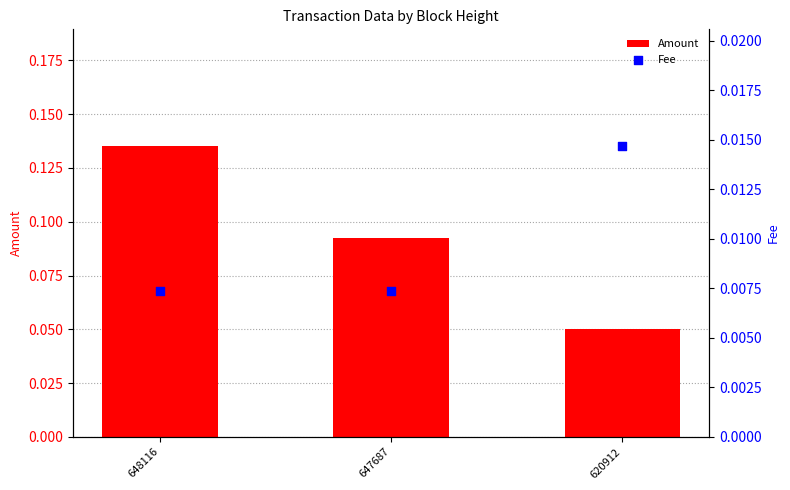

Which series reaches the maximum Y coordinate?

Amount